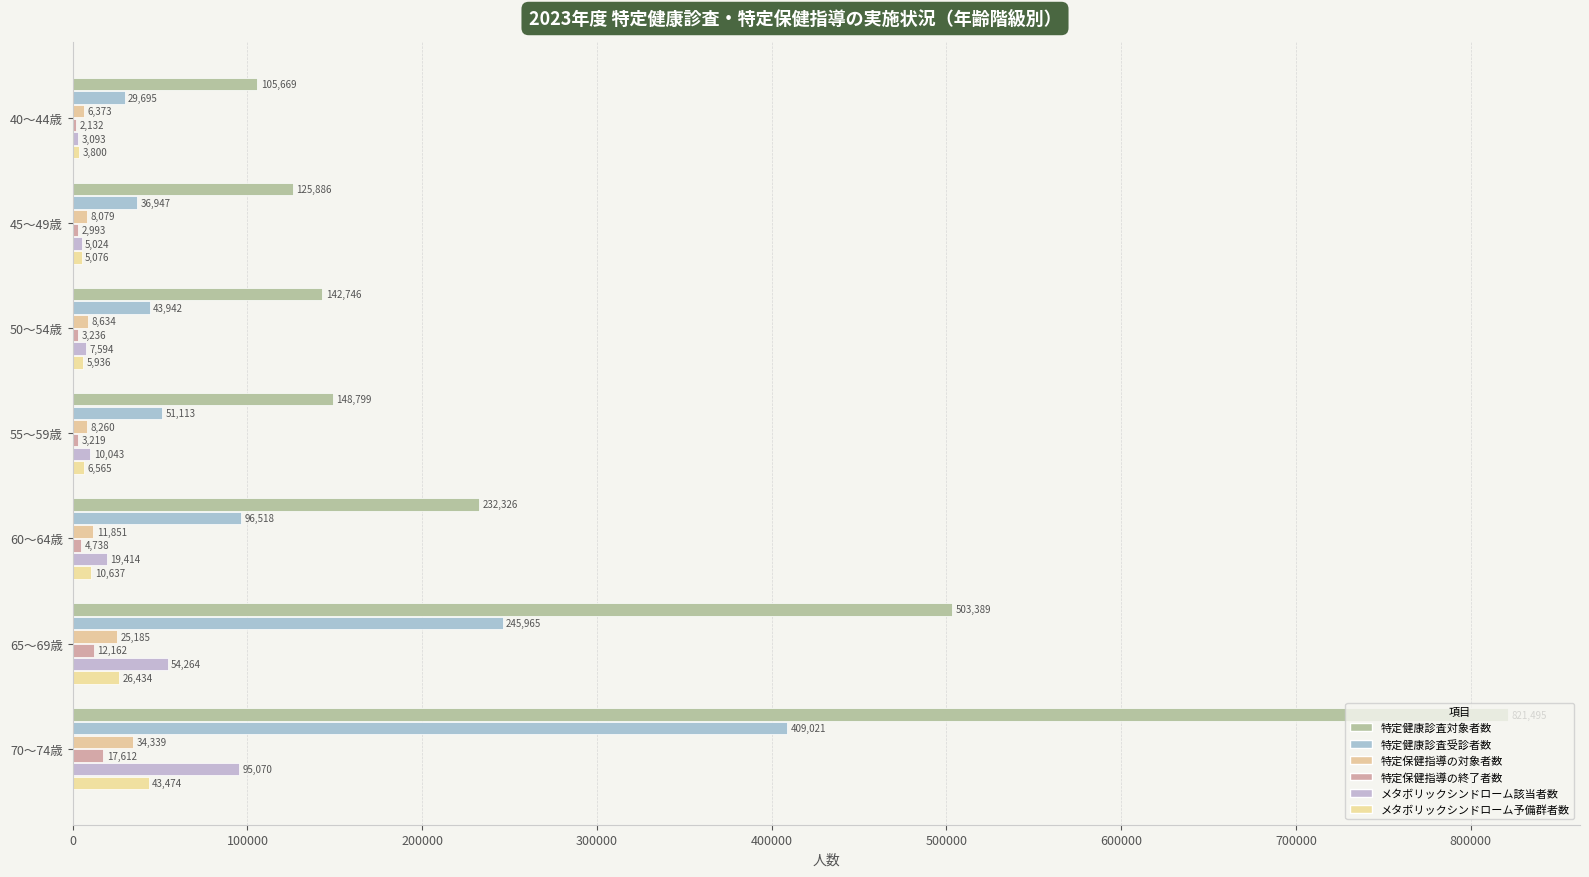

What are all the series names shown in the legend?

特定健康診査対象者数, 特定健康診査受診者数, 特定保健指導の対象者数, 特定保健指導の終了者数, メタボリックシンドローム該当者数, メタボリックシンドローム予備群者数